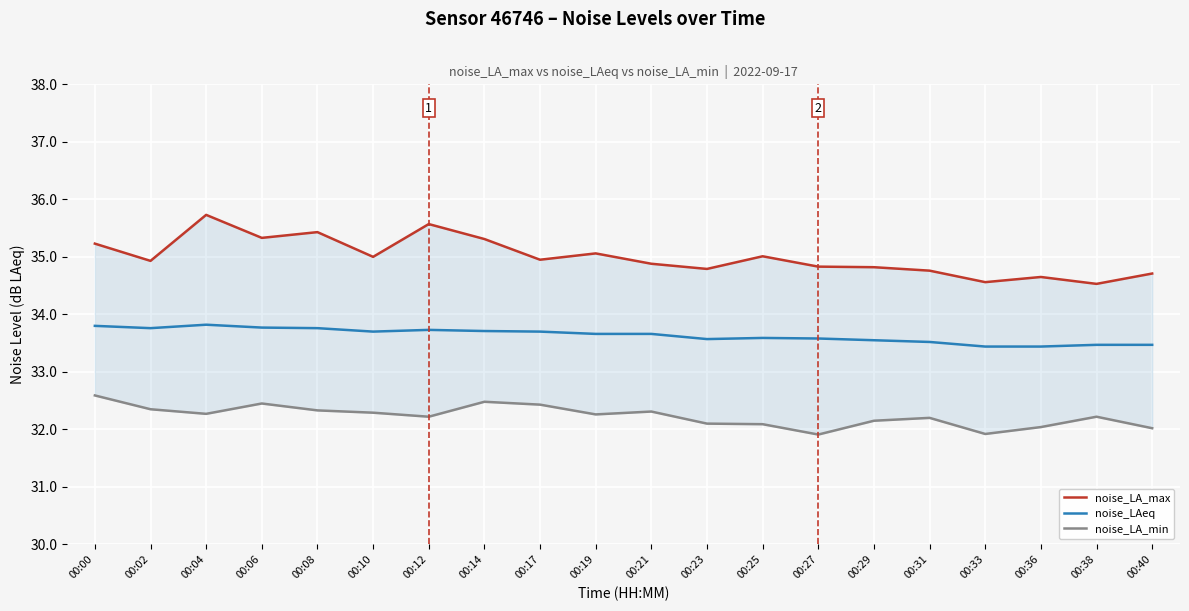

Which series has the largest range (max minus min)?

noise_LA_max